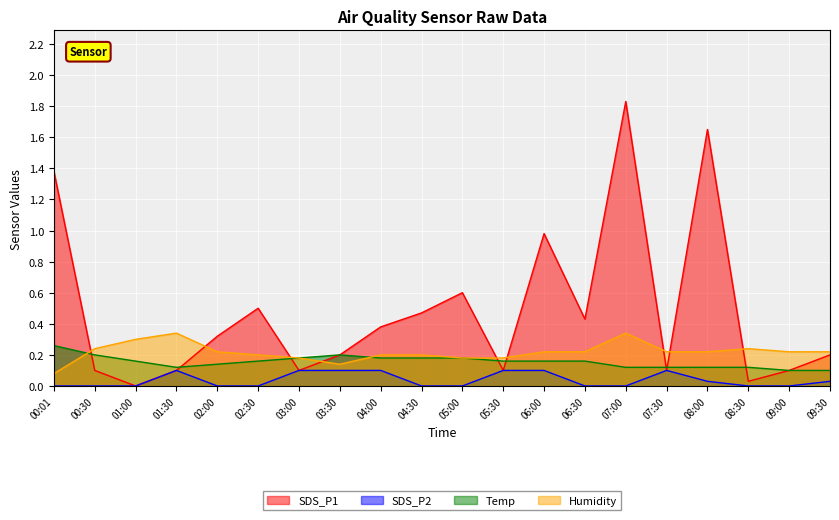

What are all the series names shown in the legend?

SDS_P1, SDS_P2, Temp, Humidity